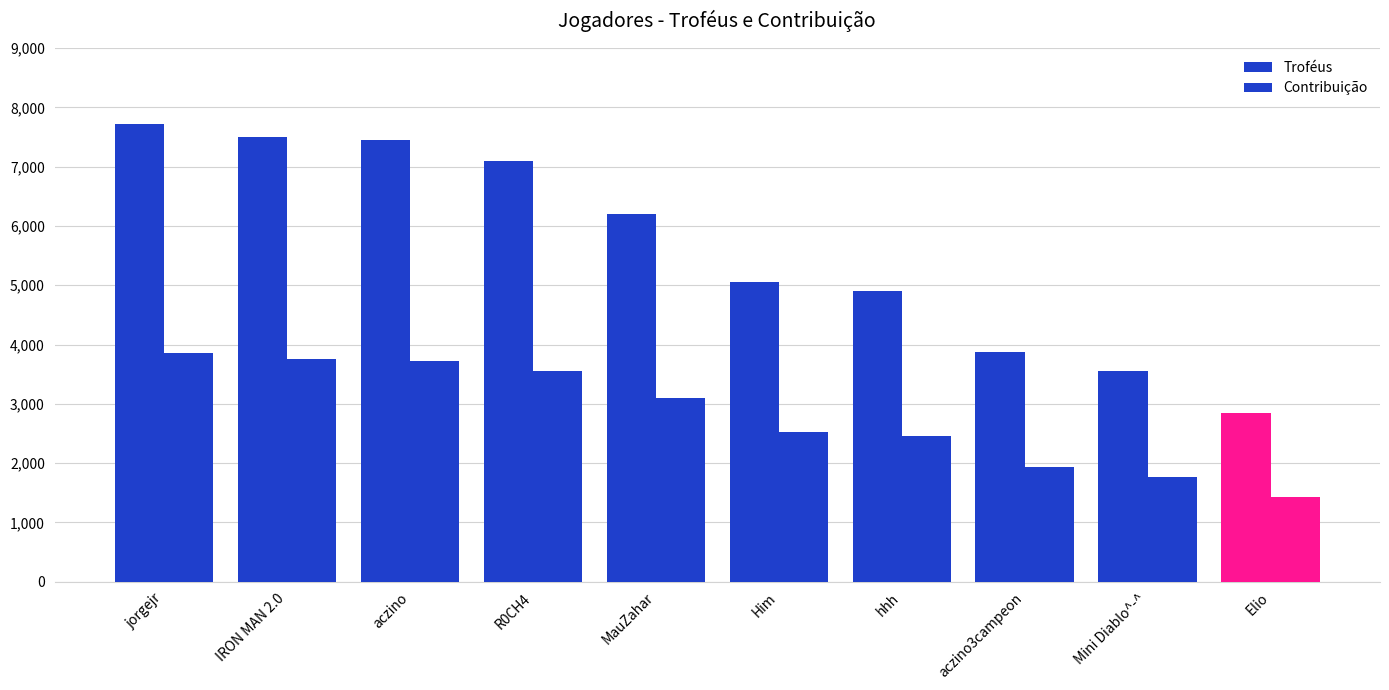

Count the number of data series in this chart.

2